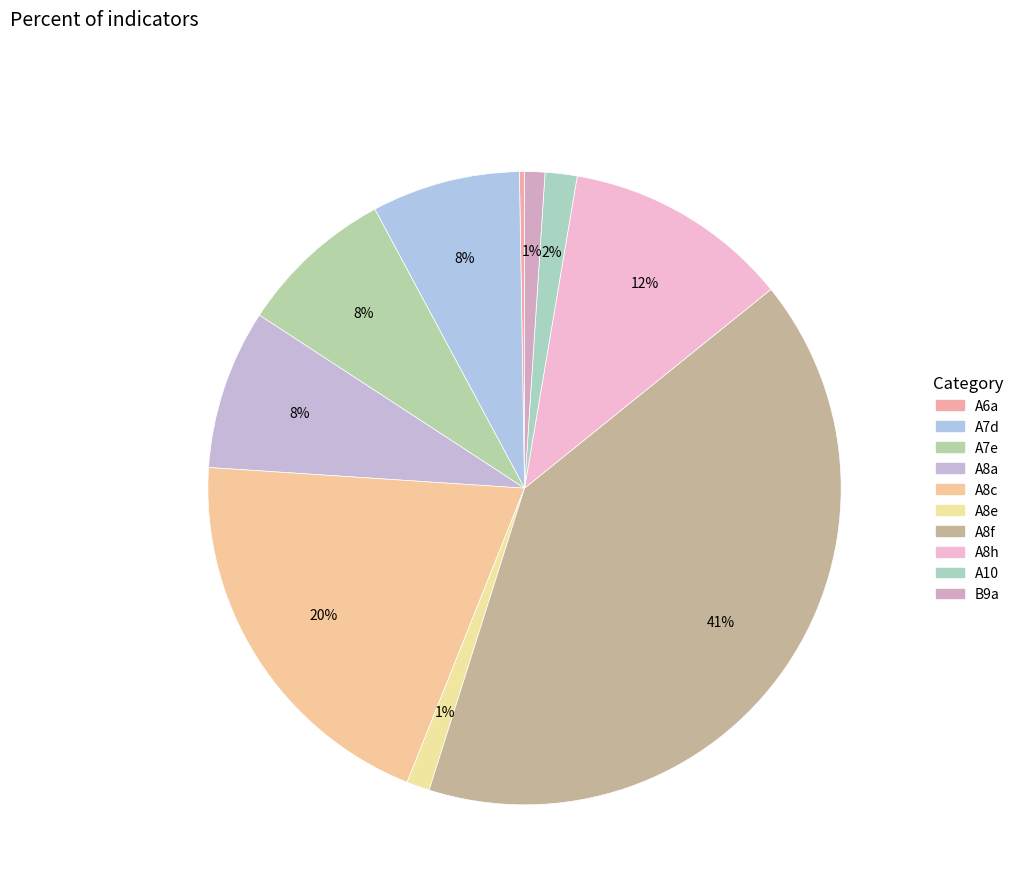

Rank the categories by value from highest to lowest.

A8f, A8c, A8h, A8a, A7e, A7d, A10, A8e, B9a, A6a